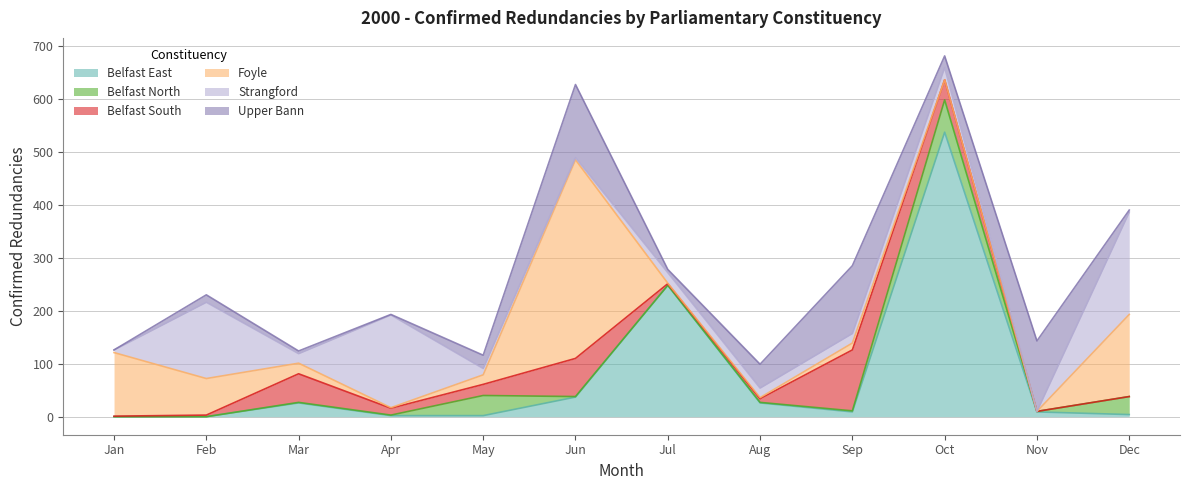

What is the highest value of the Belfast East series?

537